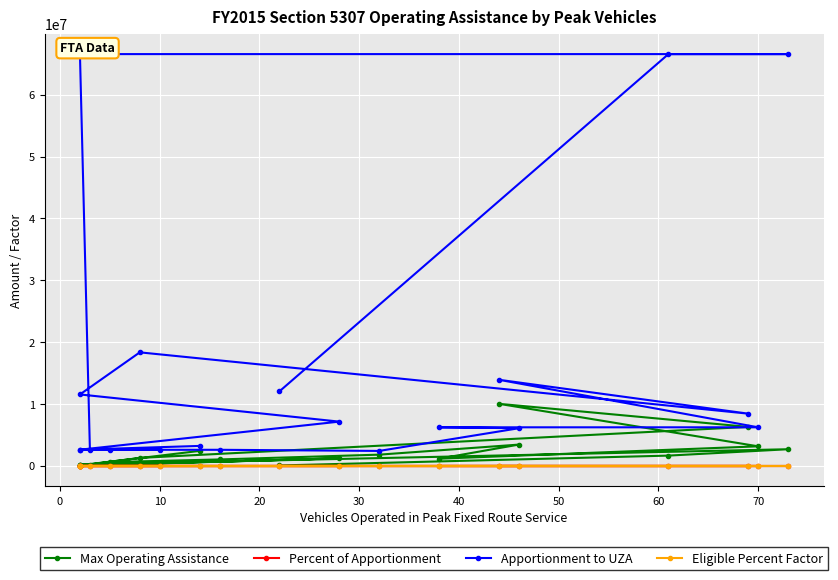

True or false: Apportionment to UZA and Eligible Percent Factor cross at least once.

False